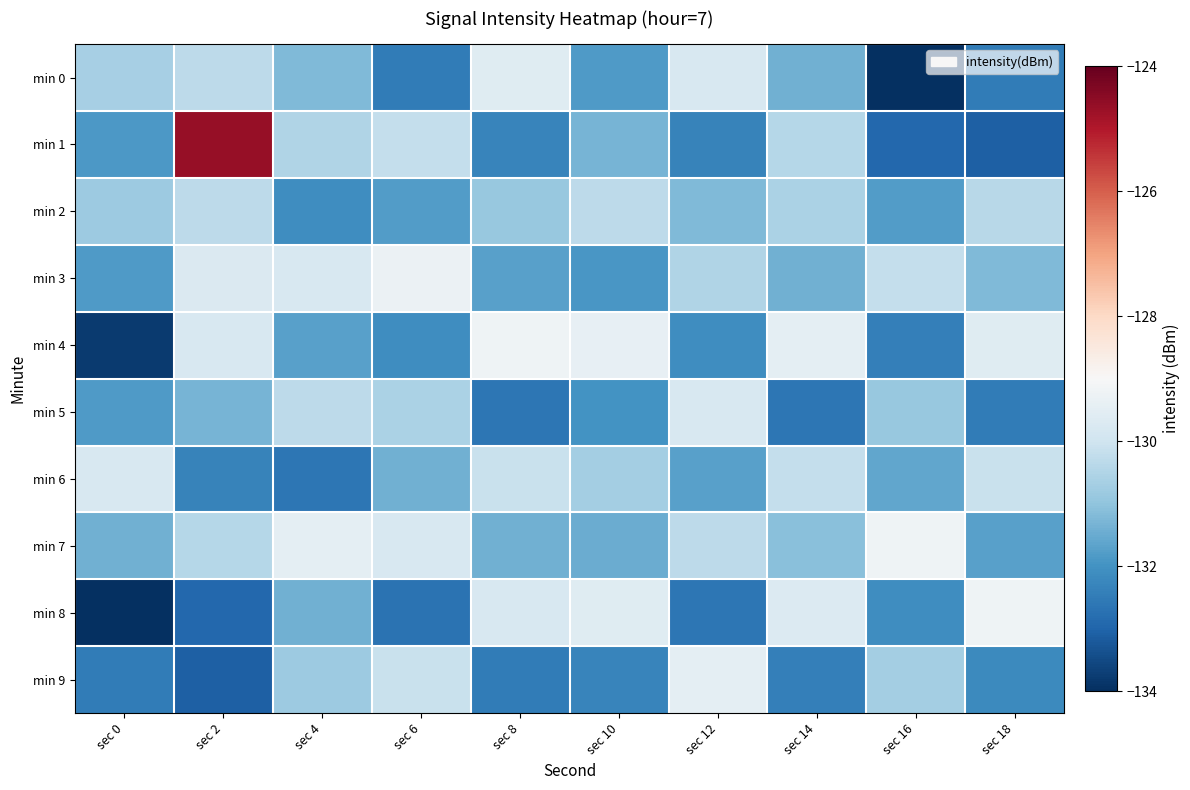

Reading left to right, list all the values displayed in this chart.

min 0: sec 0=-130.7	sec 2=-130.3	sec 4=-131.2	sec 6=-132.5	sec 8=-129.6	sec 10=-131.8	sec 12=-129.8	sec 14=-131.4	sec 16=-134.0	sec 18=-132.5
min 1: sec 0=-131.9	sec 2=-124.6	sec 4=-130.5	sec 6=-130.2	sec 8=-132.3	sec 10=-131.3	sec 12=-132.4	sec 14=-130.4	sec 16=-132.9	sec 18=-133.1
min 2: sec 0=-130.8	sec 2=-130.3	sec 4=-132.1	sec 6=-131.8	sec 8=-130.9	sec 10=-130.3	sec 12=-131.2	sec 14=-130.6	sec 16=-131.8	sec 18=-130.4
min 3: sec 0=-131.8	sec 2=-129.7	sec 4=-129.8	sec 6=-129.3	sec 8=-131.7	sec 10=-131.9	sec 12=-130.5	sec 14=-131.4	sec 16=-130.2	sec 18=-131.2
min 4: sec 0=-133.8	sec 2=-129.8	sec 4=-131.7	sec 6=-132.1	sec 8=-129.2	sec 10=-129.4	sec 12=-132.1	sec 14=-129.5	sec 16=-132.4	sec 18=-129.6
min 5: sec 0=-131.8	sec 2=-131.3	sec 4=-130.3	sec 6=-130.6	sec 8=-132.6	sec 10=-132.0	sec 12=-129.8	sec 14=-132.6	sec 16=-130.9	sec 18=-132.5
min 6: sec 0=-129.8	sec 2=-132.4	sec 4=-132.6	sec 6=-131.4	sec 8=-130.1	sec 10=-130.7	sec 12=-131.7	sec 14=-130.2	sec 16=-131.6	sec 18=-130.1
min 7: sec 0=-131.4	sec 2=-130.4	sec 4=-129.5	sec 6=-129.8	sec 8=-131.4	sec 10=-131.5	sec 12=-130.3	sec 14=-131.1	sec 16=-129.2	sec 18=-131.7
min 8: sec 0=-134.0	sec 2=-132.9	sec 4=-131.4	sec 6=-132.7	sec 8=-129.8	sec 10=-129.6	sec 12=-132.6	sec 14=-129.7	sec 16=-132.1	sec 18=-129.2
min 9: sec 0=-132.5	sec 2=-133.1	sec 4=-130.8	sec 6=-130.1	sec 8=-132.5	sec 10=-132.3	sec 12=-129.5	sec 14=-132.4	sec 16=-130.7	sec 18=-132.2